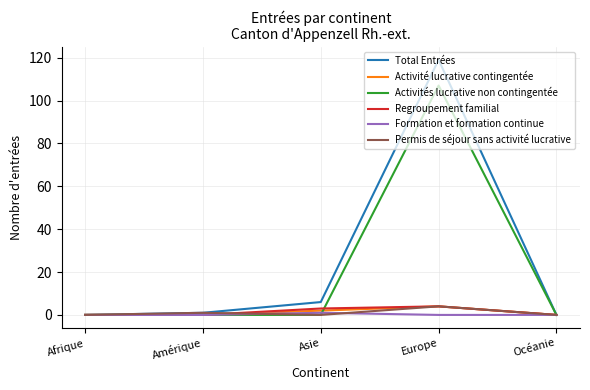

What position from the right is Afrique?

5